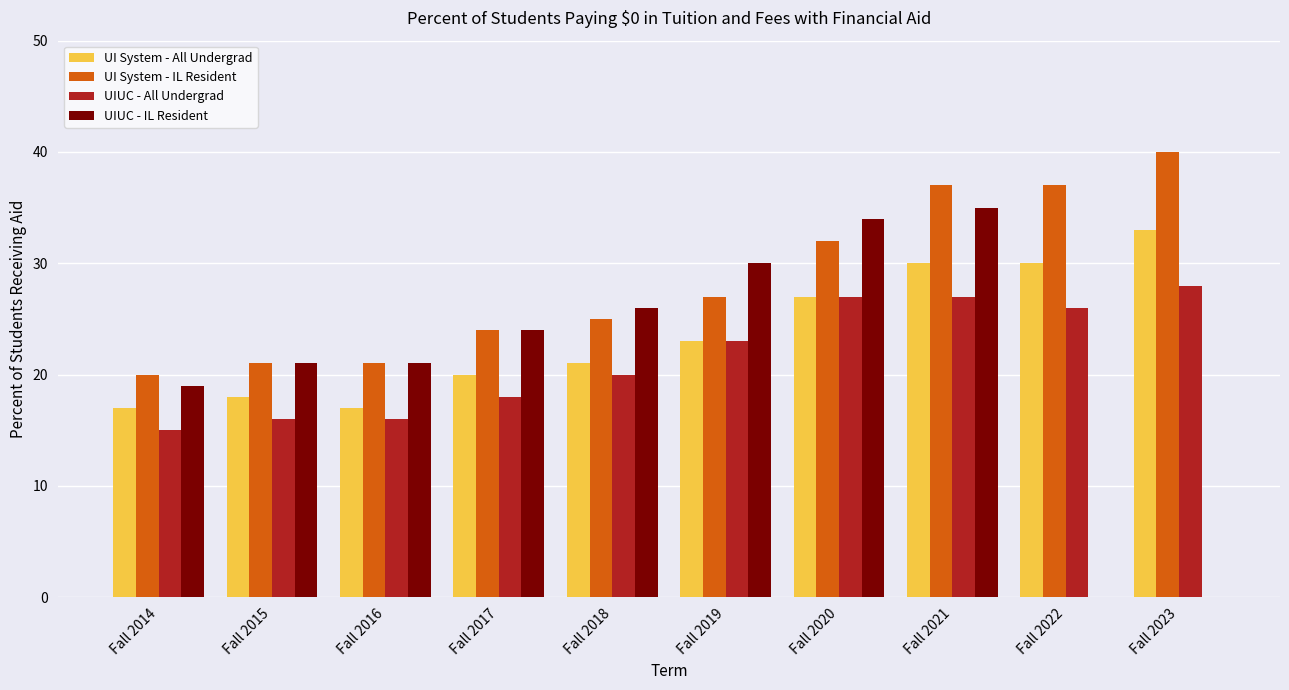

Between Fall 2014 and Fall 2022, which series saw the biggest shift?

UIUC - IL Resident